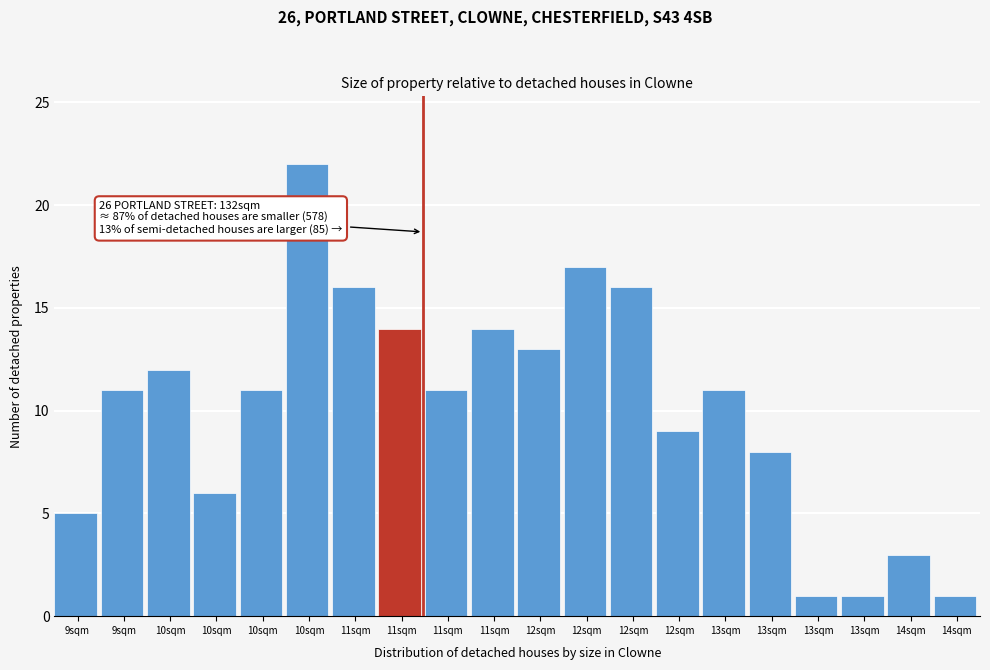

How many series are shown in this chart?

1